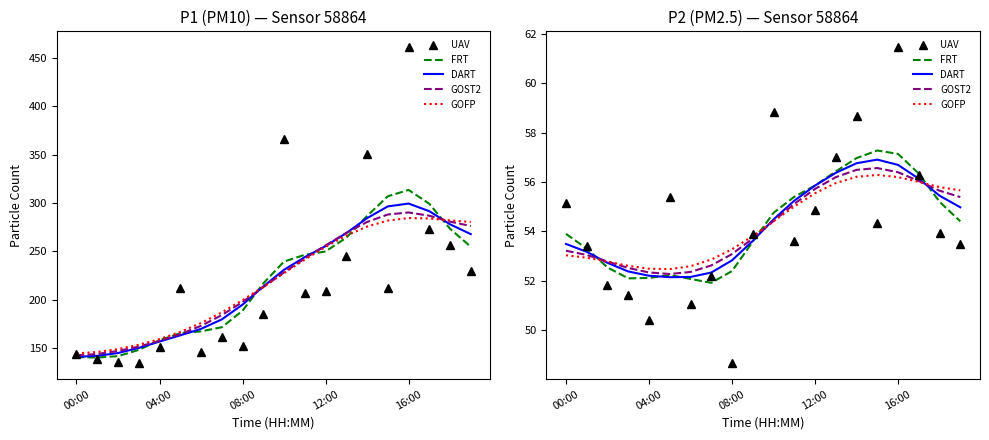

The FRT series shows 56.4 at 13. True or false?

True